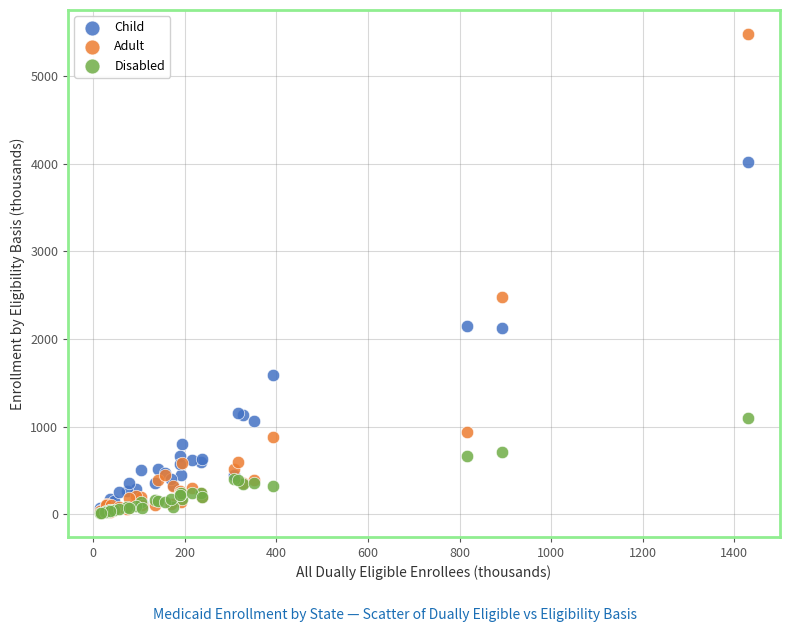

What are all the series names shown in the legend?

Child, Adult, Disabled